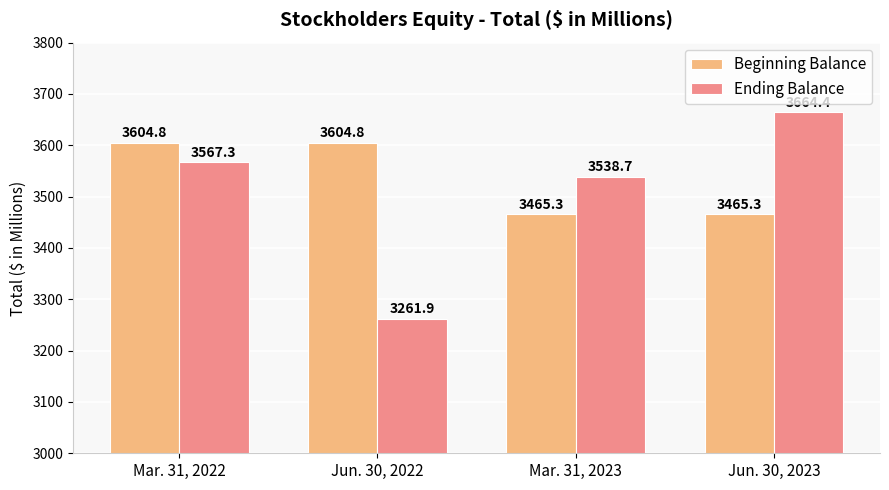

How many values in the Beginning Balance series are below 3604?

2